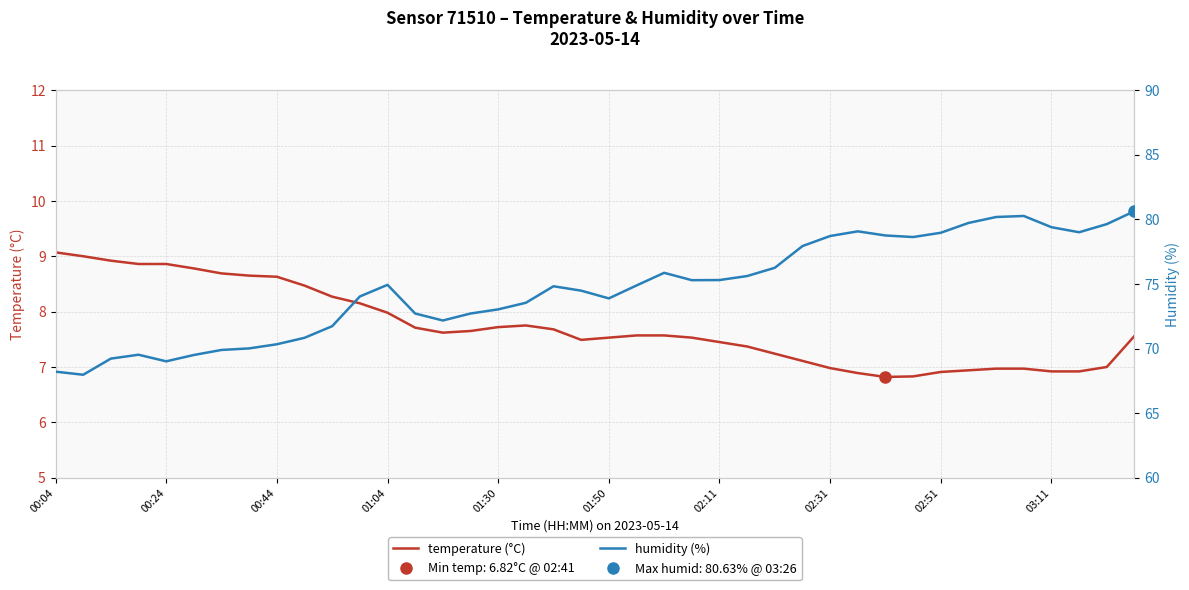

What is the minimum value shown in the chart?

6.8